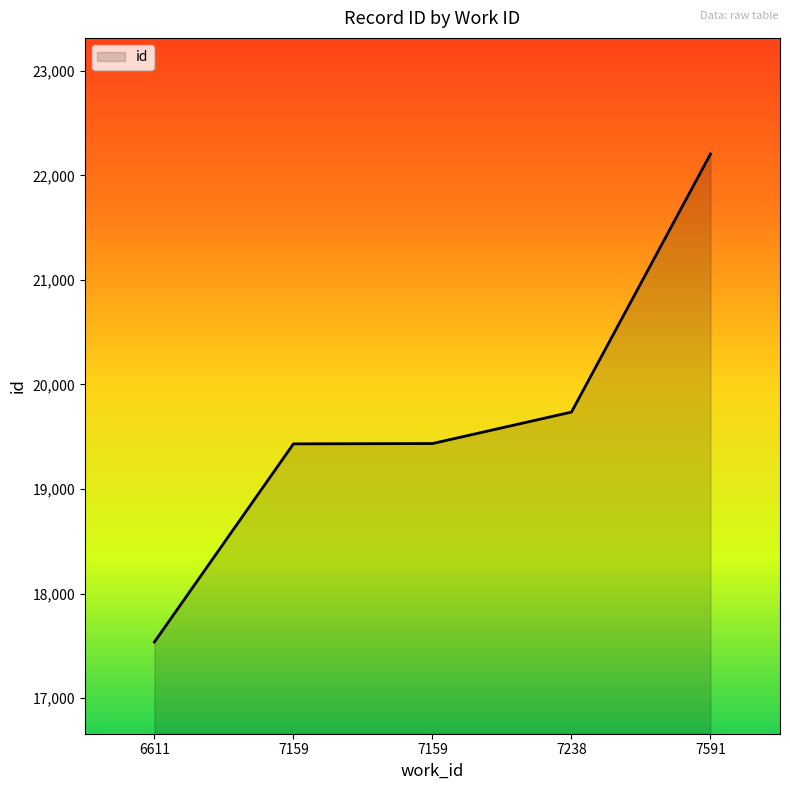

Count the number of data series in this chart.

1